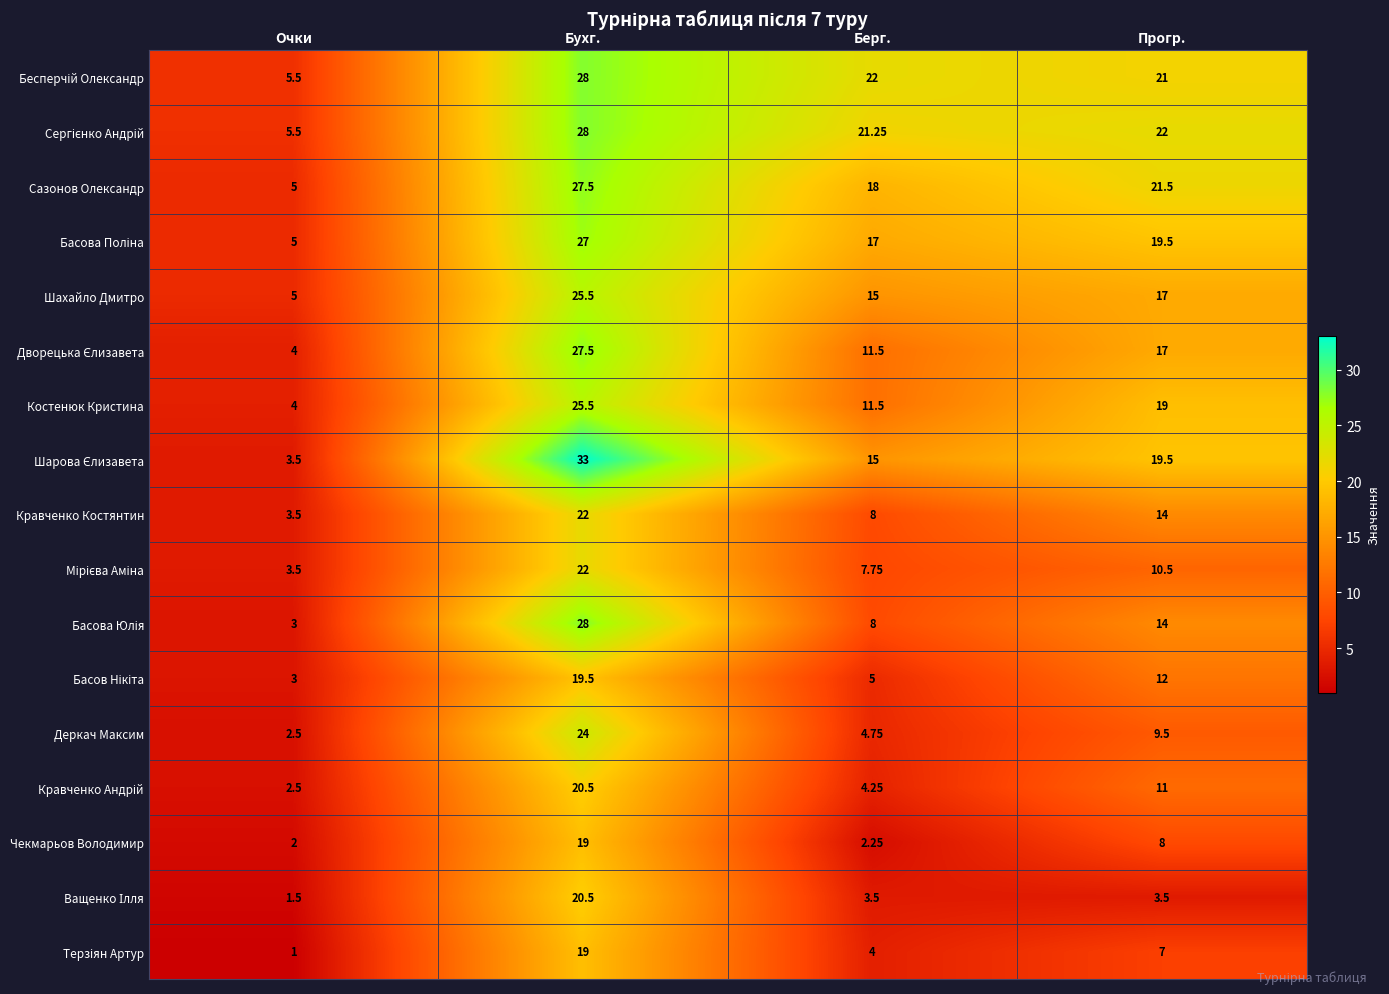

List the labels in order of Чекмарьов Володимир value, largest first.

Бухг., Прогр., Берг., Очки